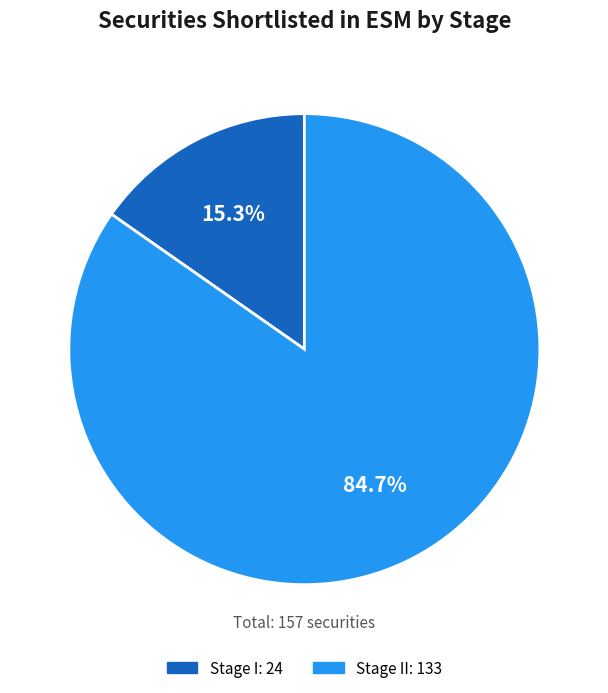

Is there any slice that represents more than half of the pie?

Yes